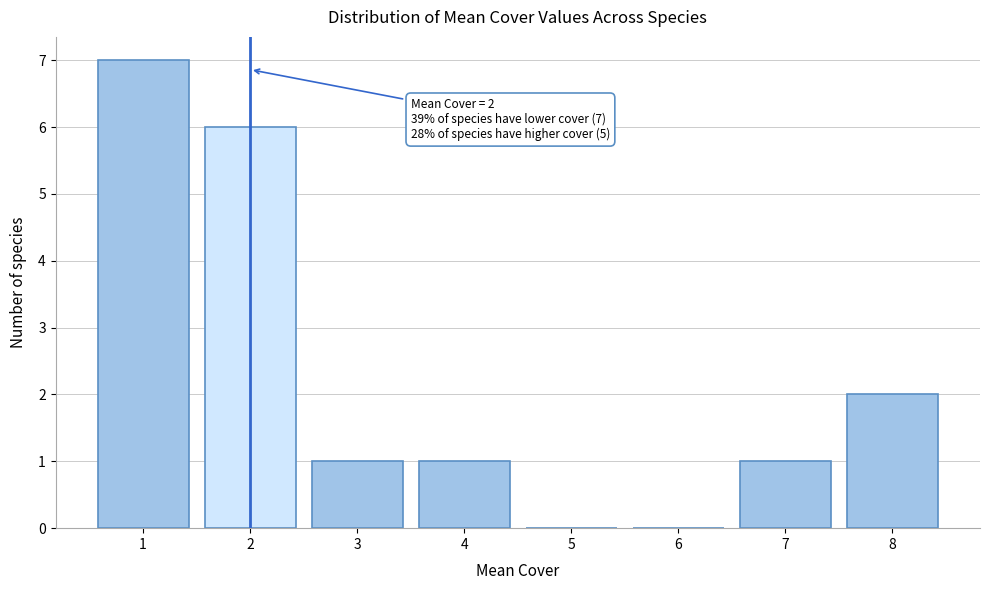

Over which range of the x-axis is the bar tallest?

0.5 to 1.5